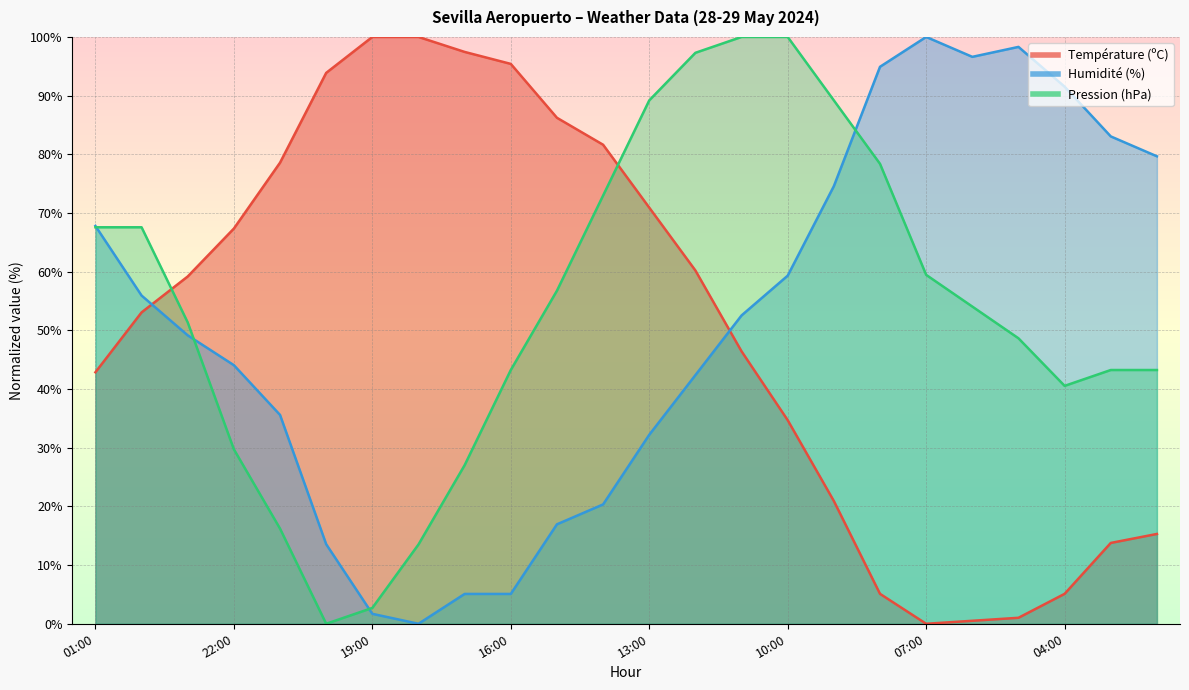

True or false: Humidité (%) has more than 1 points higher than both neighbors.

True